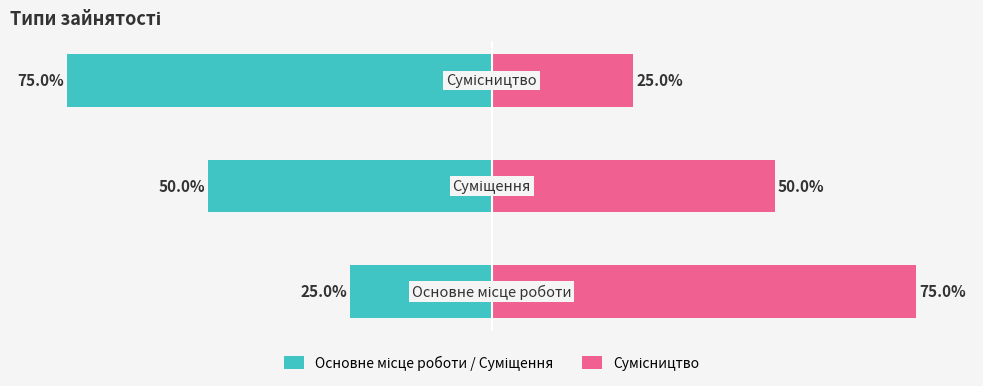

What is the maximum value shown in the chart?

75